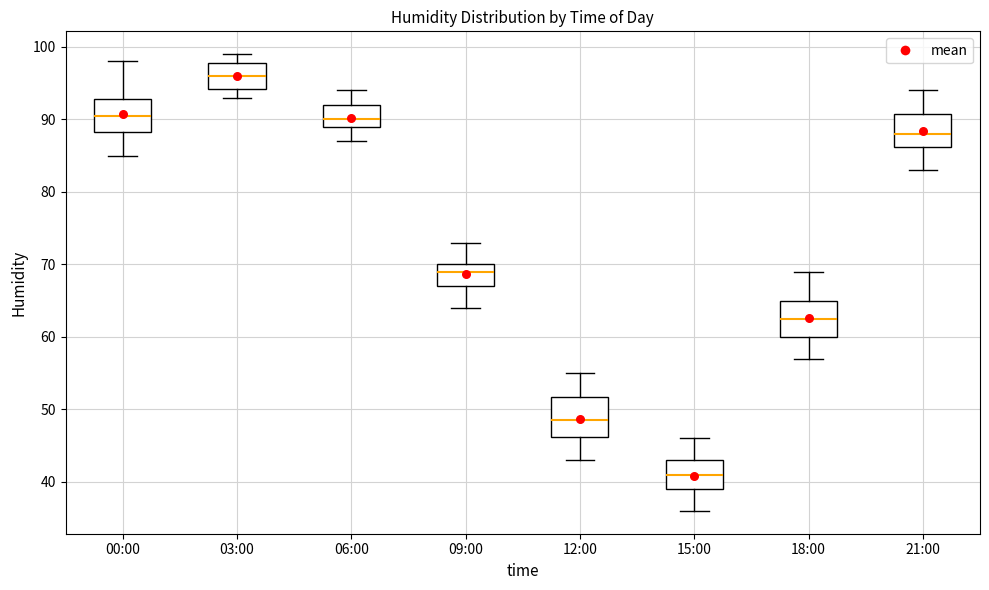

Reading left to right, read every box against the y-axis: the position of its median line, the range the box covers, and the ends of its whiskers. The values are not printed on the chart, so give them approximately, as read against the axis.

00:00: median 91, box 88 to 93, whiskers 85 to 98
03:00: median 96, box 94 to 98, whiskers 93 to 99
06:00: median 90, box 89 to 92, whiskers 87 to 94
09:00: median 69, box 67 to 70, whiskers 64 to 73
12:00: median 49, box 46 to 52, whiskers 43 to 55
15:00: median 41, box 39 to 43, whiskers 36 to 46
18:00: median 63, box 60 to 65, whiskers 57 to 69
21:00: median 88, box 86 to 91, whiskers 83 to 94